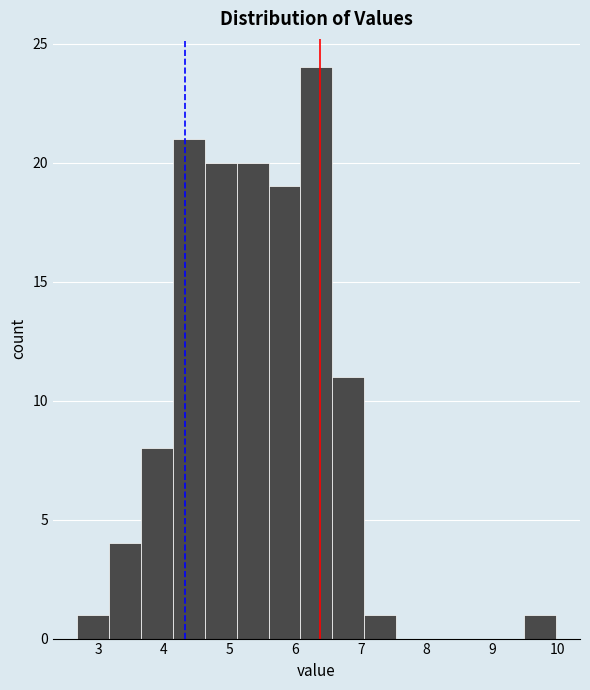

How tall is the bar that spans 5.6 to 6.1 on the x-axis? Neither the bar edges nor the heights are printed on the chart, so give them approximately, as read against the axes.

19